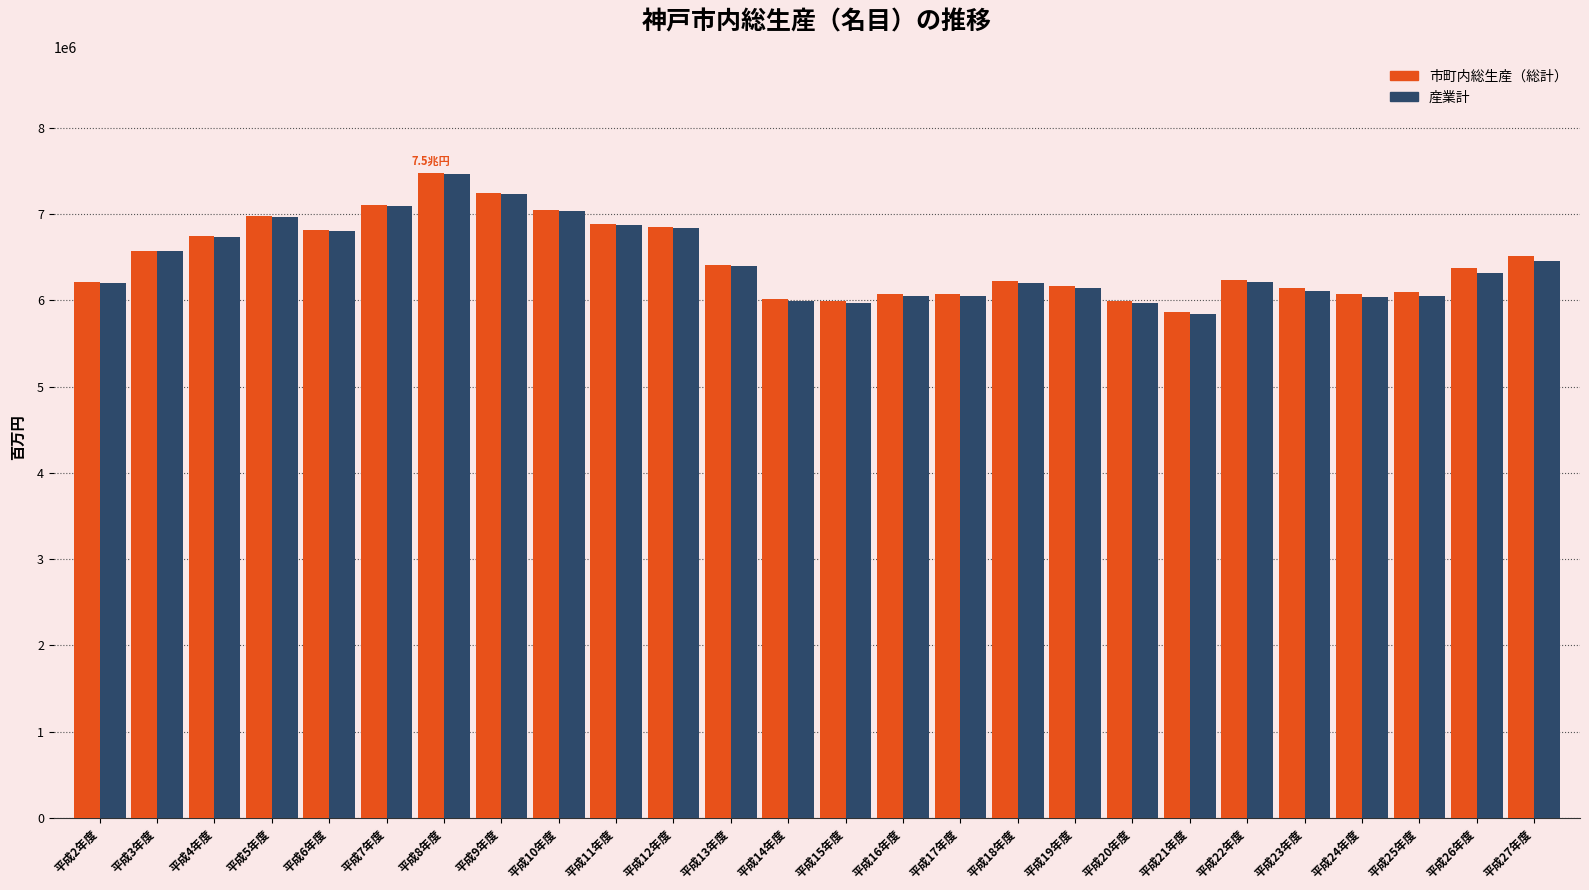

The value of 産業計 at 平成24年度 is 6039300. True or false?

True